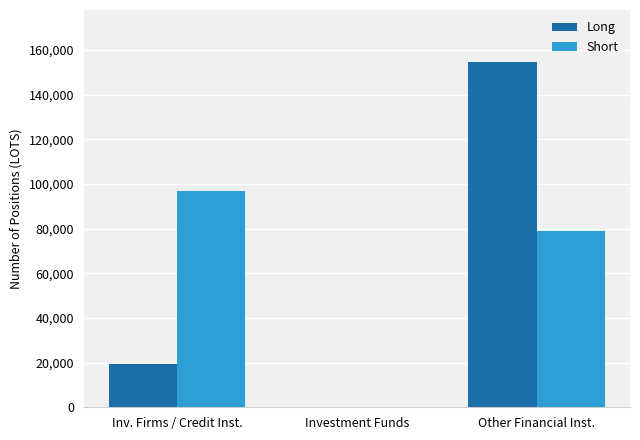

What is the sum of all Long values?

174023